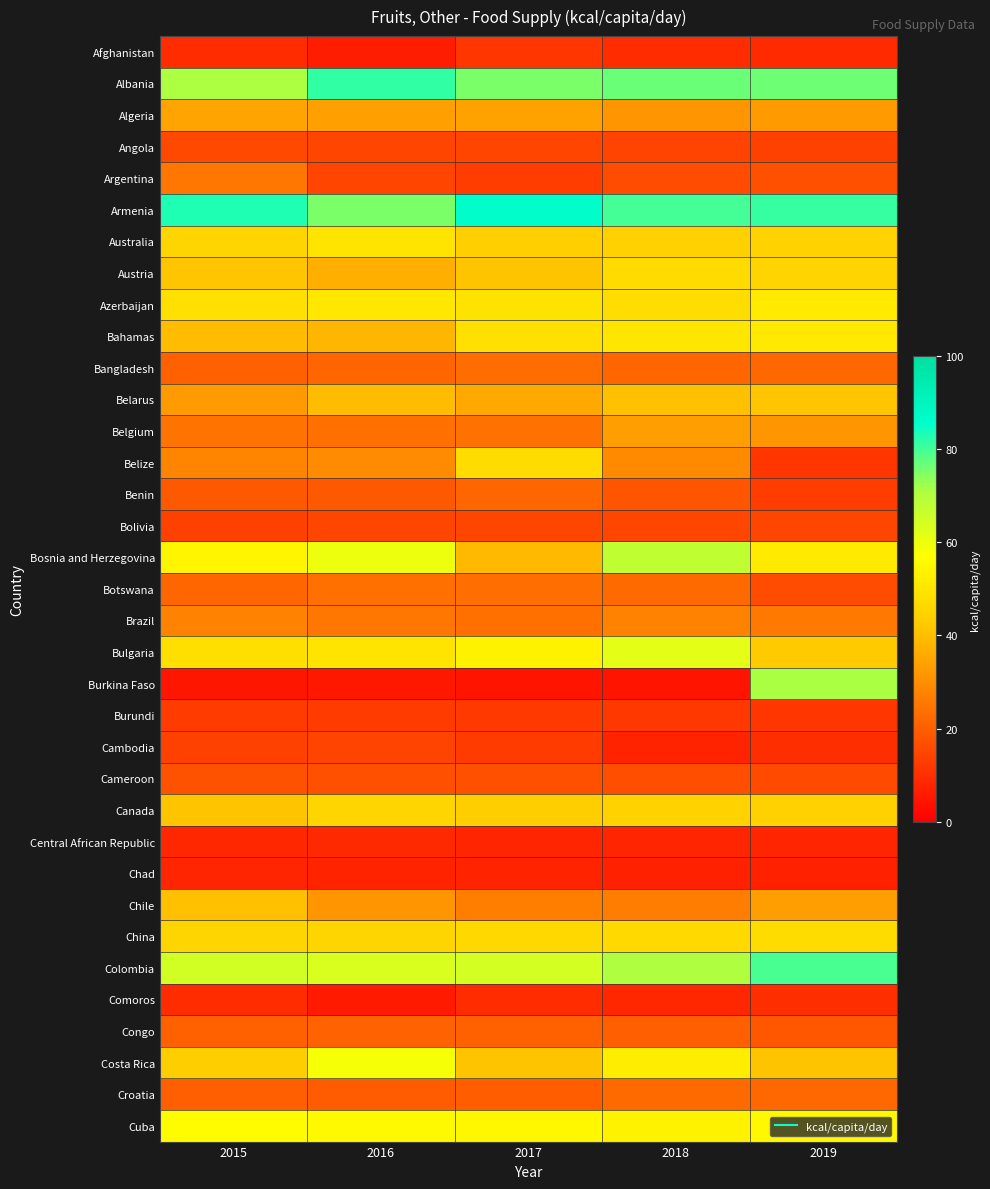

How many distinct data groups are displayed?

35